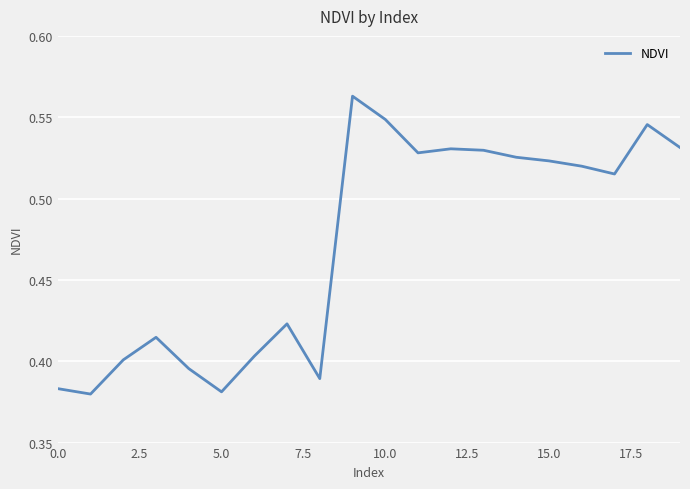

How many lines are shown in the chart?

1